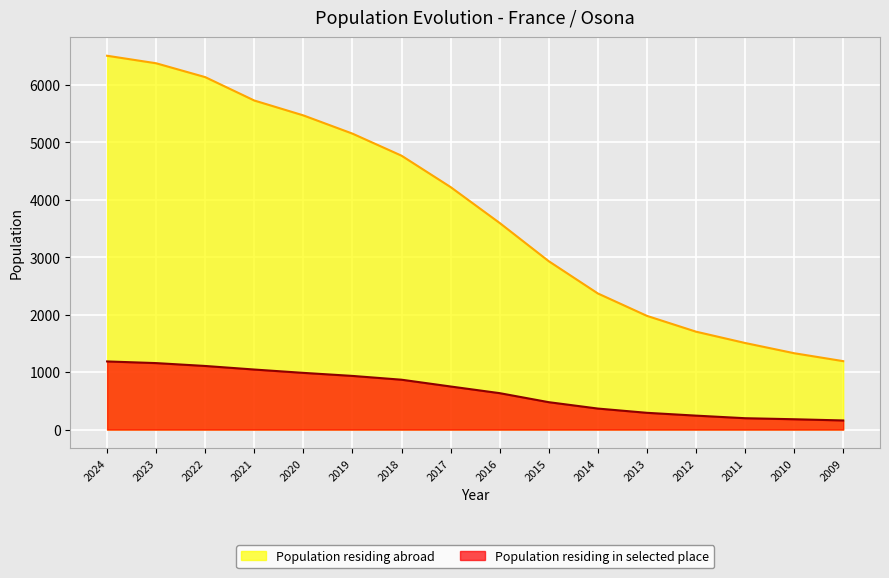

How many data points in Population residing in selected place are above 750?

7